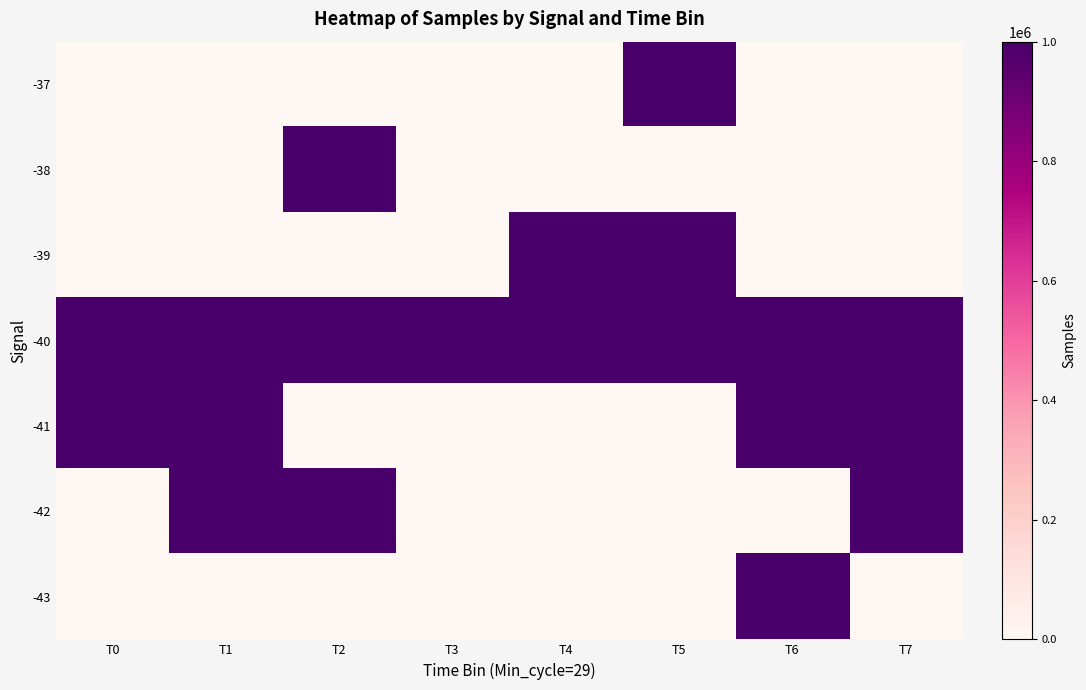

Rank the series by their maximum value, from lowest to highest.

-38, -37, -41, -42, -39, -43, -40